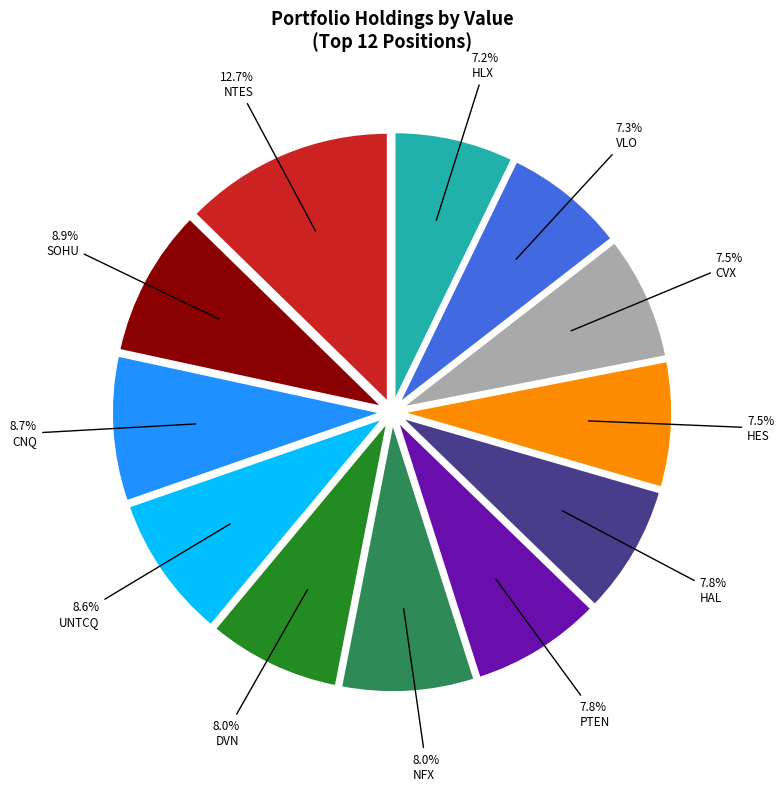

Does any single category account for the majority?

No